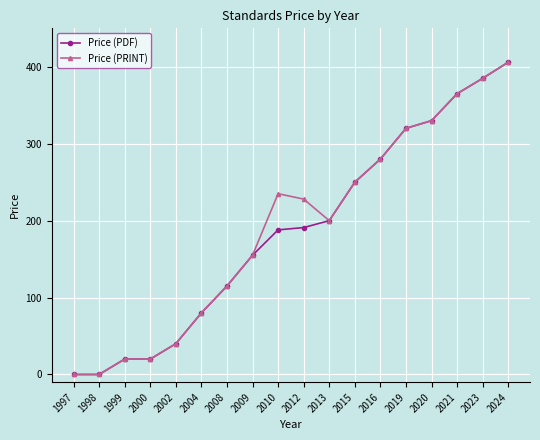

What is the value of the Price (PDF) point at the 7th from the left?

115